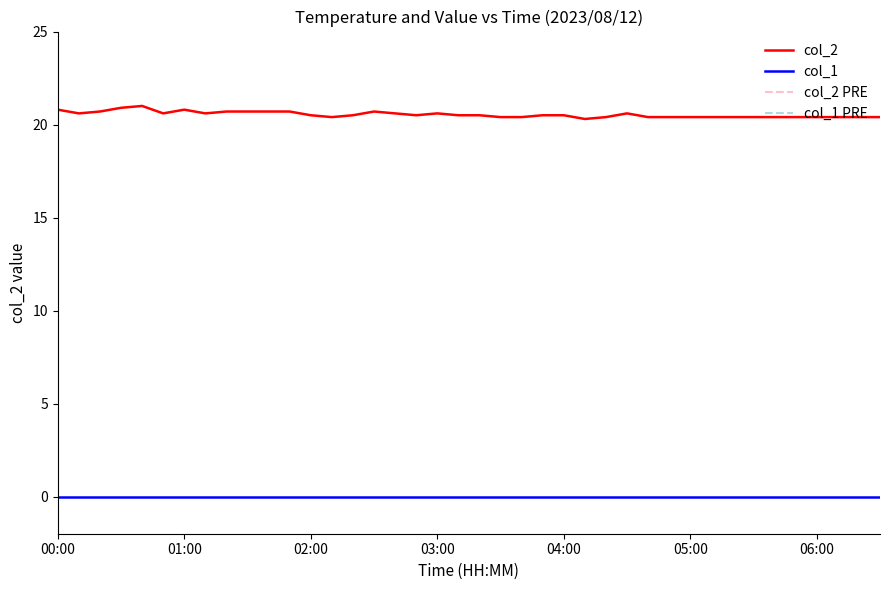

True or false: col_1 and col_2 cross at least once.

False